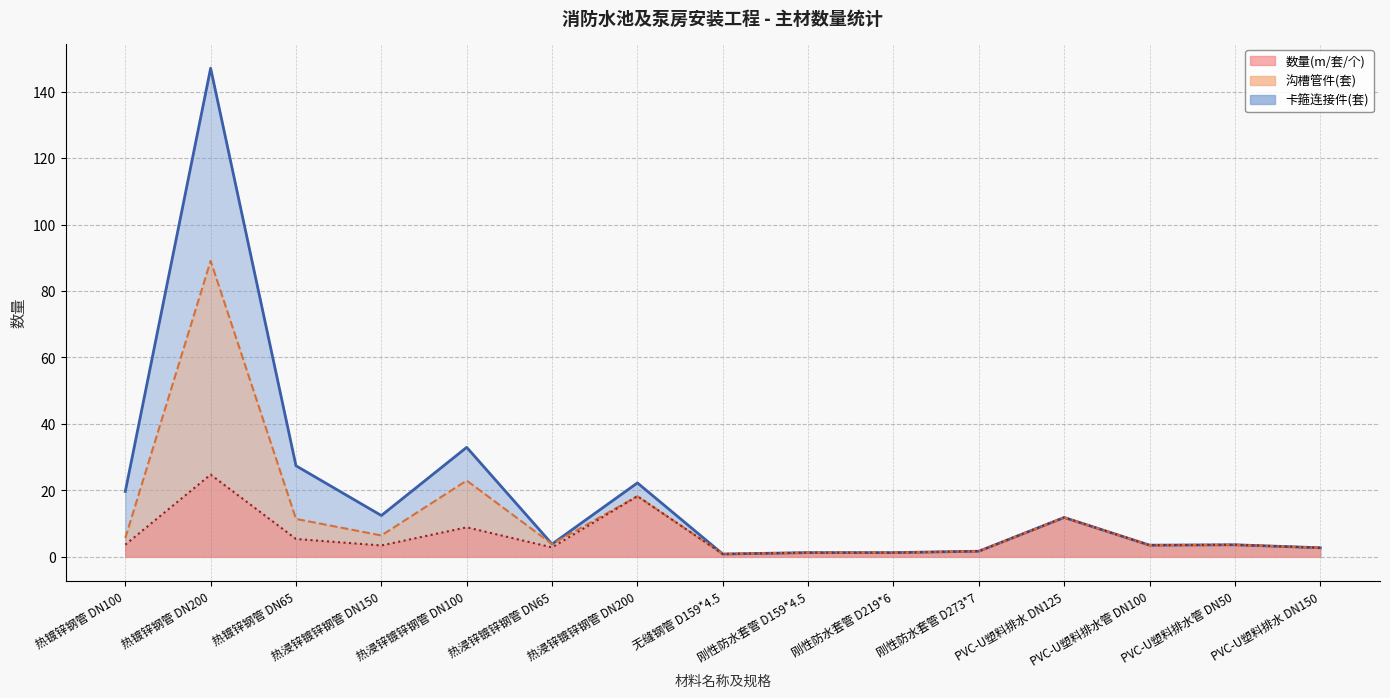

At 热镀锌钢管 DN65, list the series in order from smallest to largest.

数量(m/套/个), 沟槽管件(套)